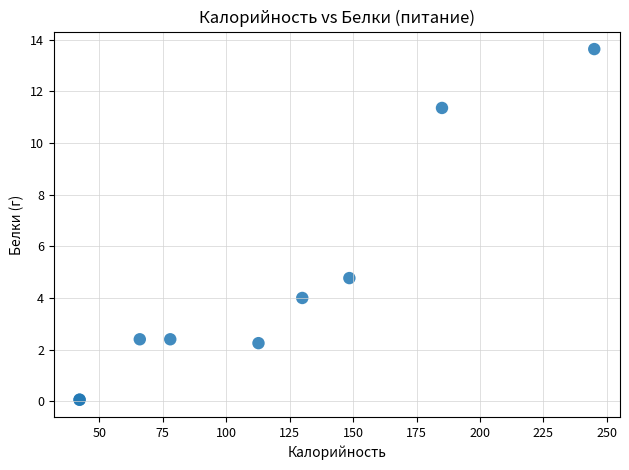

What Y value in the scatter plot is closest to 6?

4.8